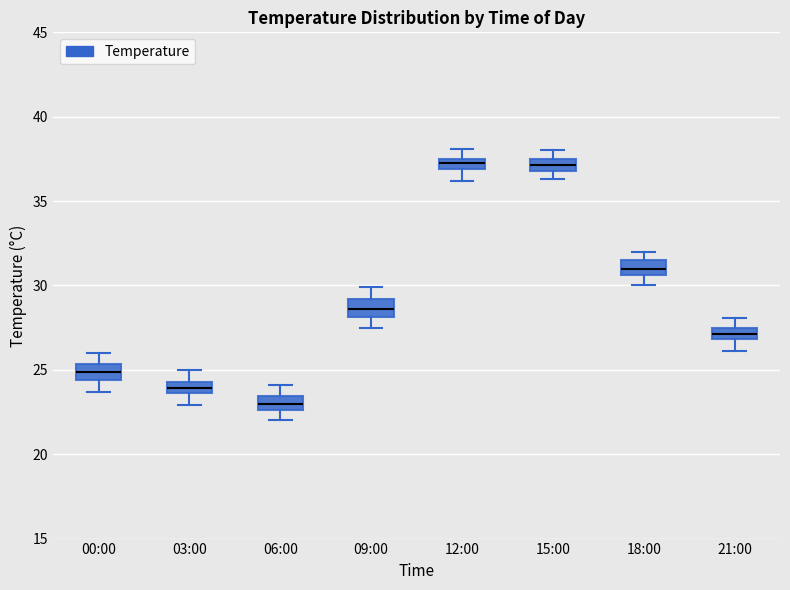

Which box's median line is the lowest?

06:00